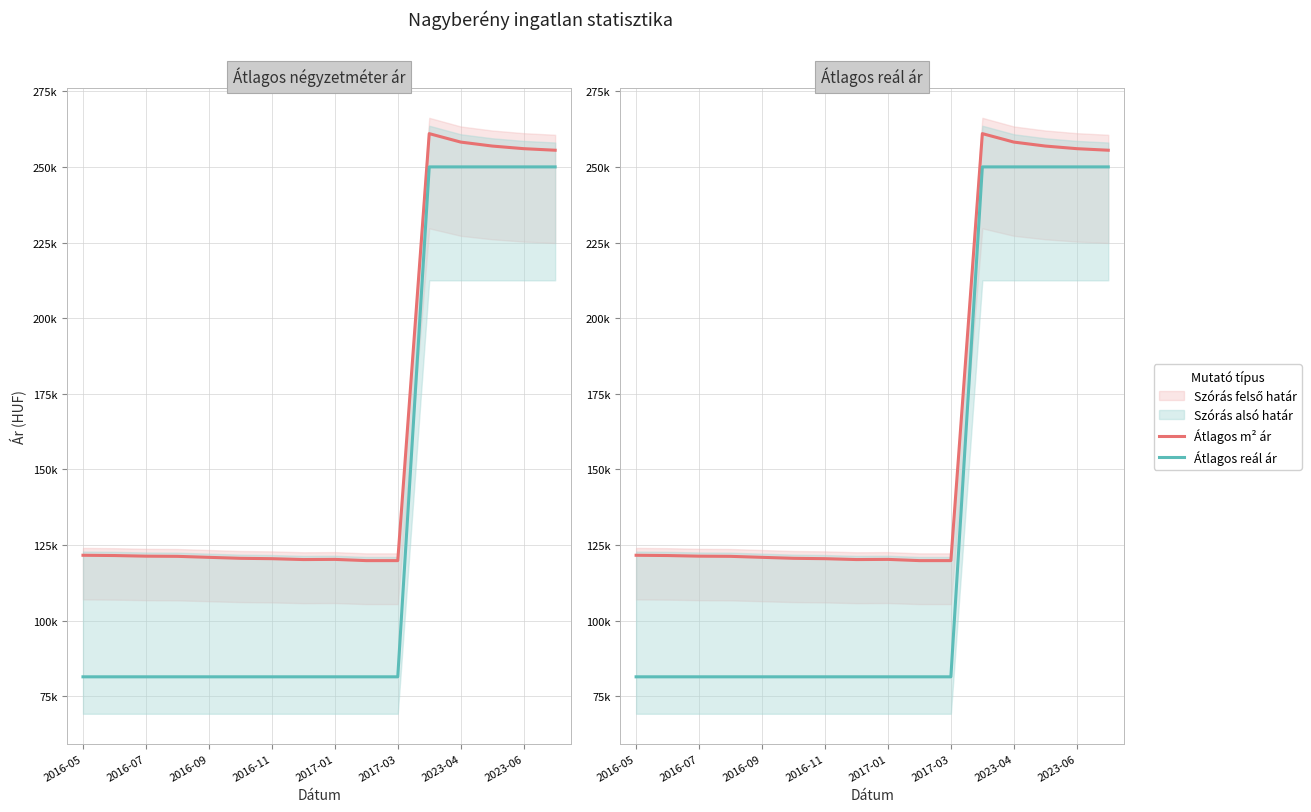

What position from the right is 2016-05?

16